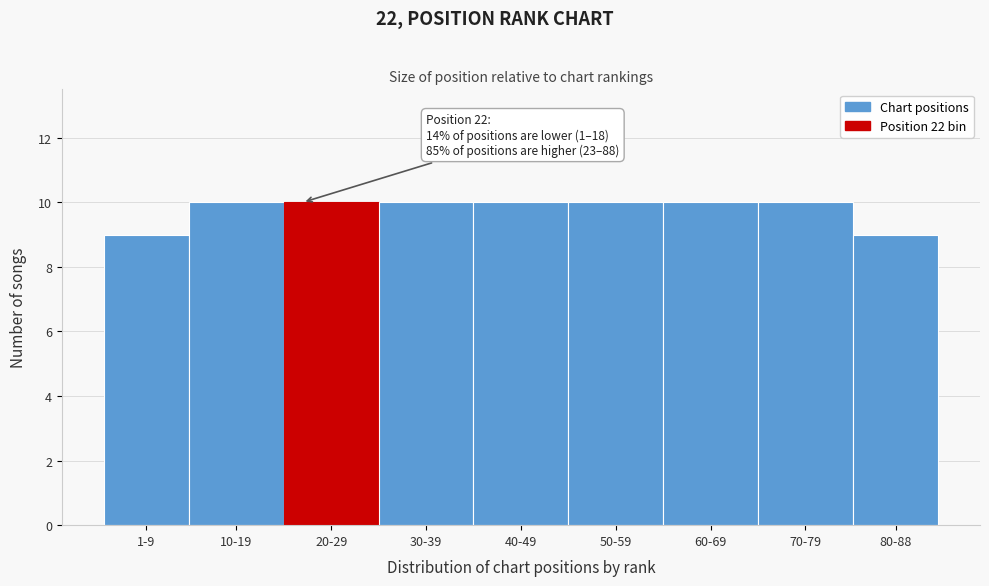

Reading left to right, extract all data points from this chart.

1-9=9	10-19=10	20-29=10	30-39=10	40-49=10	50-59=10	60-69=10	70-79=10	80-88=9